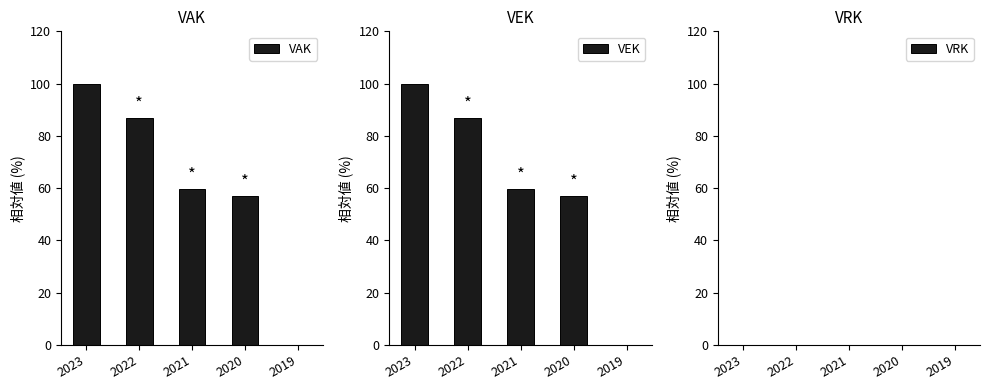

Is the value of VRK at 2020 greater than the value of VEK at 2021?

No